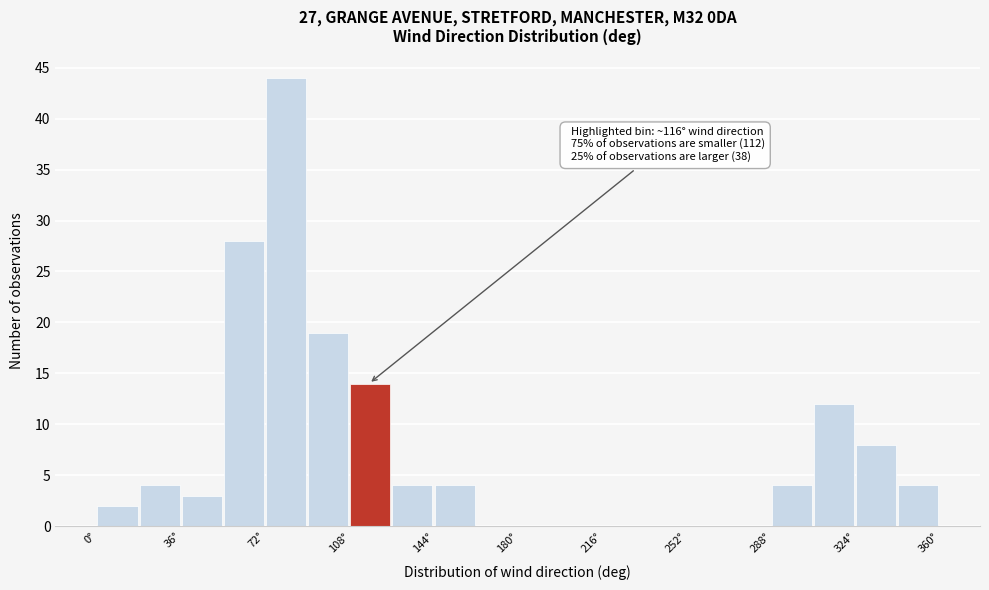

Around what value on the x-axis is the tallest bar? Give the approximate position of its centre, as read against the axis.

80